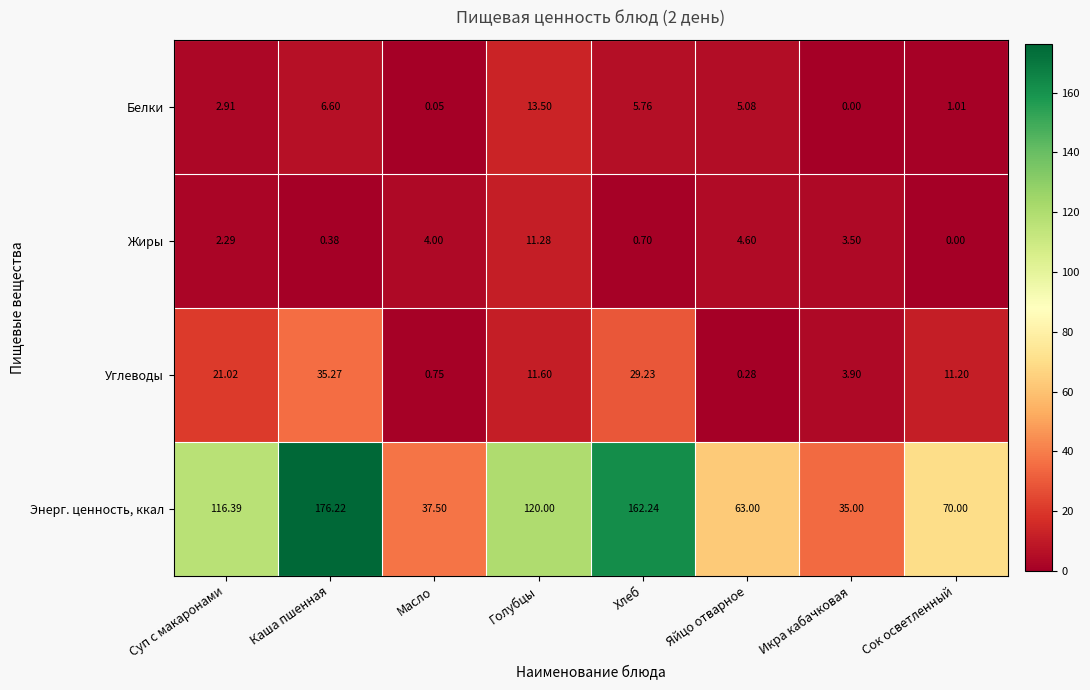

List the labels in order of Белки value, smallest first.

Икра кабачковая, Масло, Сок осветленный, Суп с макаронами, Яйцо отварное, Хлеб, Каша пшенная, Голубцы